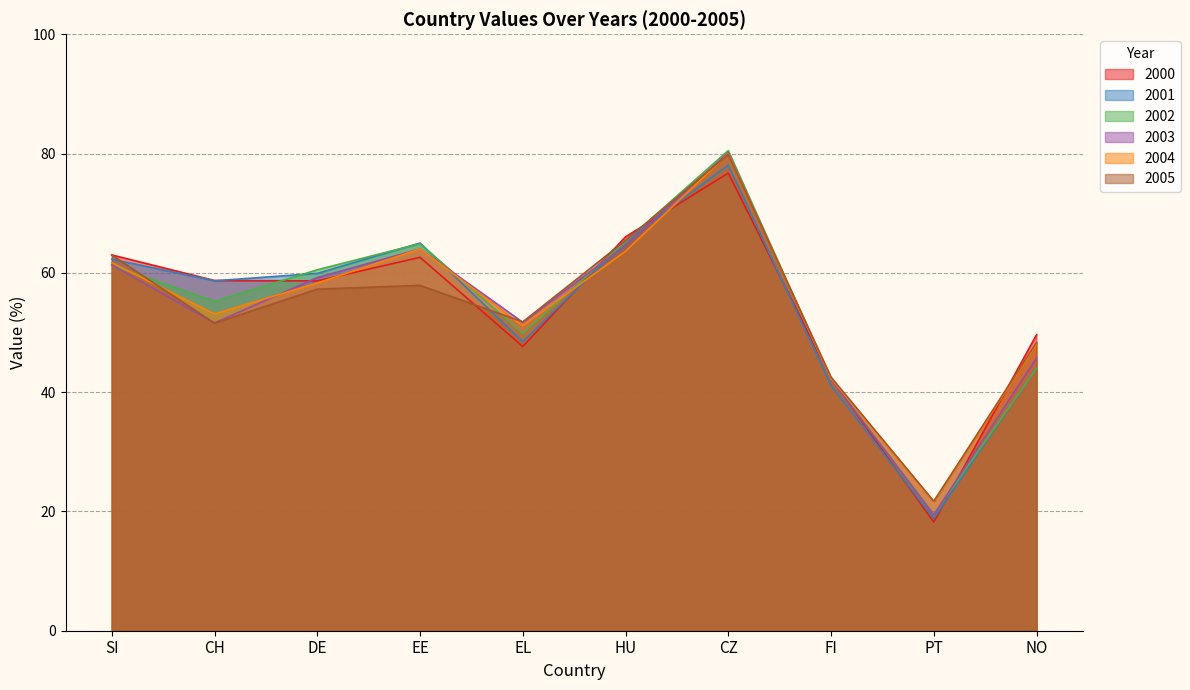

List the series in order of their peak value, highest first.

2002, 2003, 2004, 2005, 2001, 2000